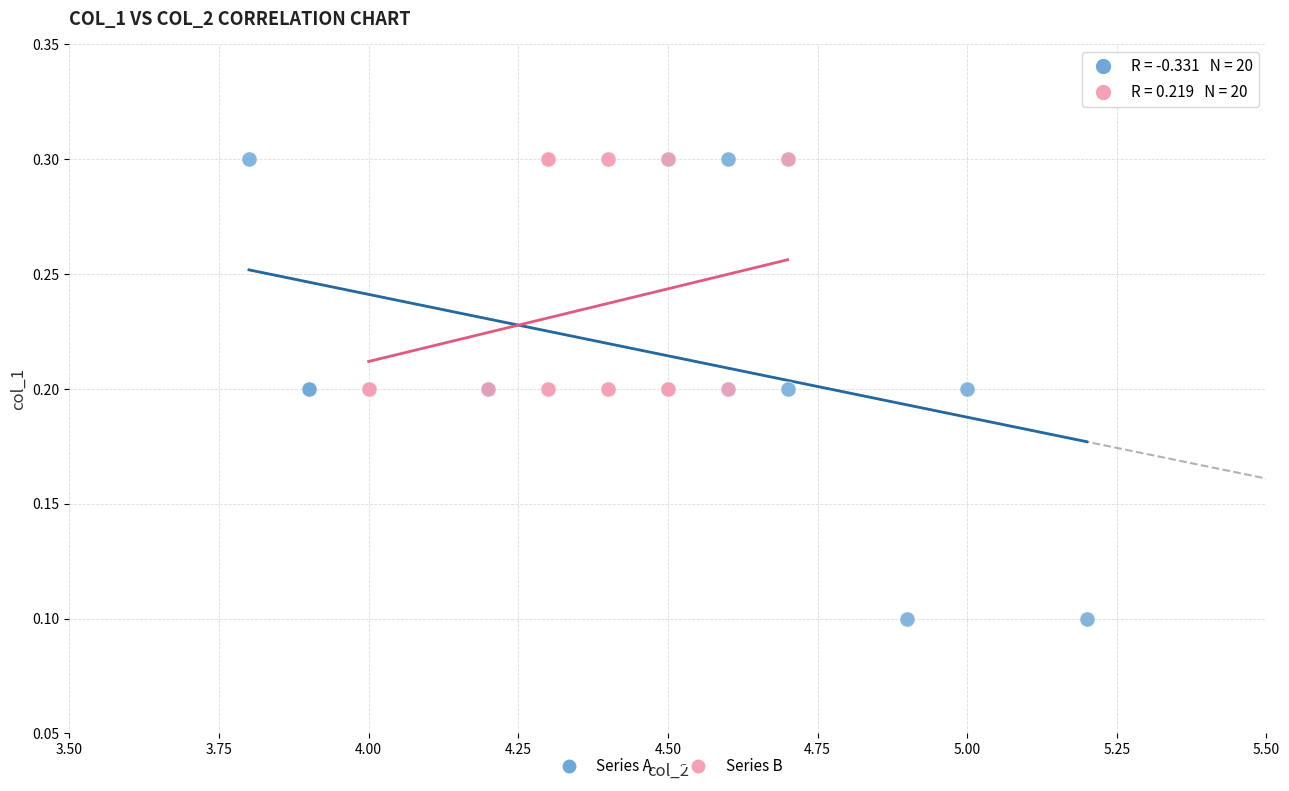

What are all the series names shown in the legend?

Series A, Series B